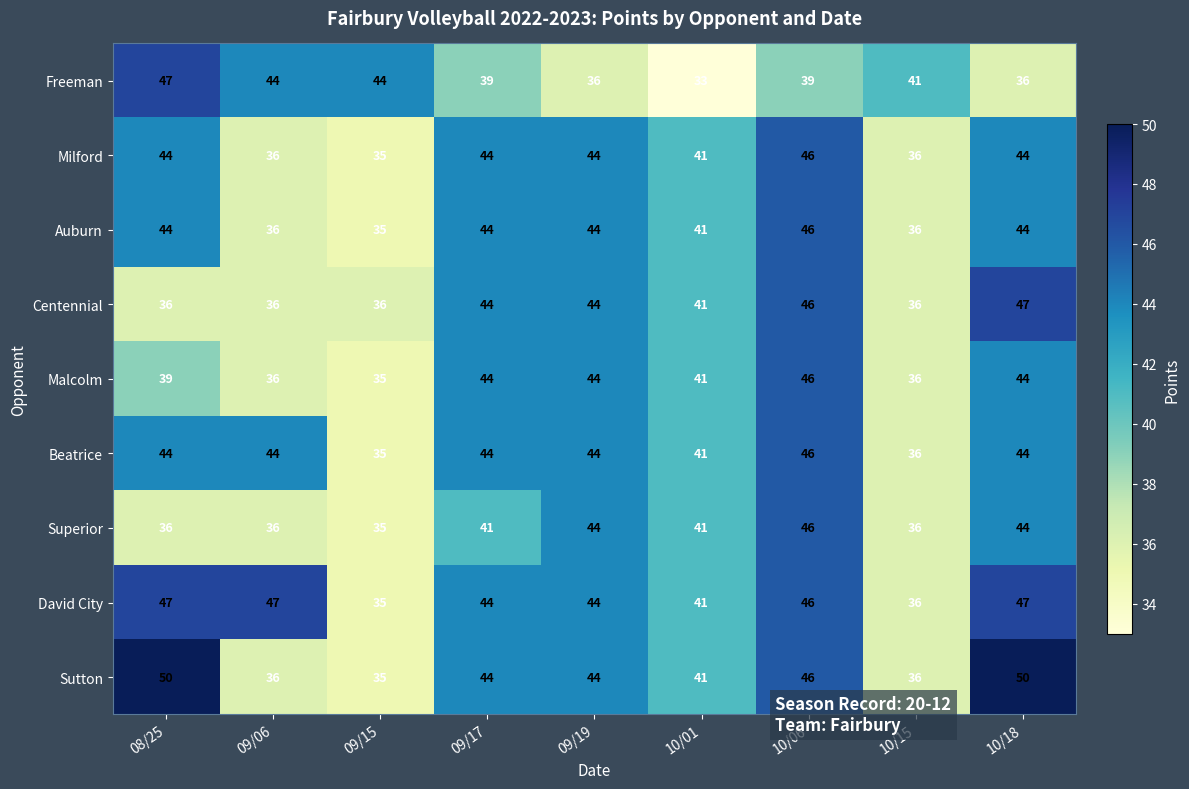

At which label does Superior reach its minimum?

09/15